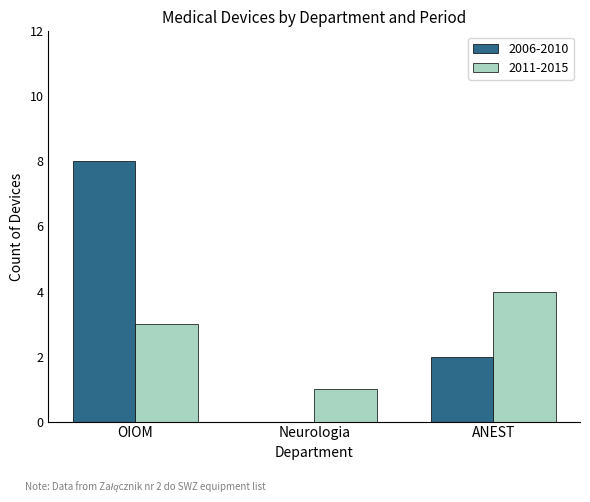

Reading left to right, extract all data points from this chart.

2006-2010: OIOM=8	Neurologia=0	ANEST=2
2011-2015: OIOM=3	Neurologia=1	ANEST=4